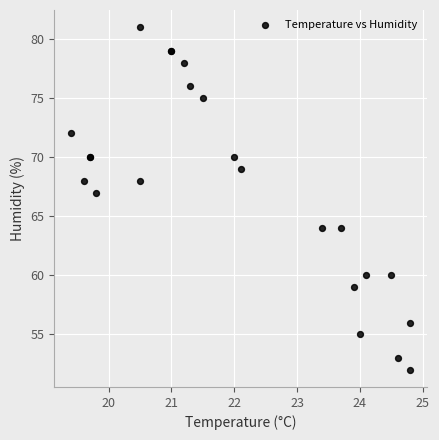

What Y value in the scatter plot is closest to 66?

67